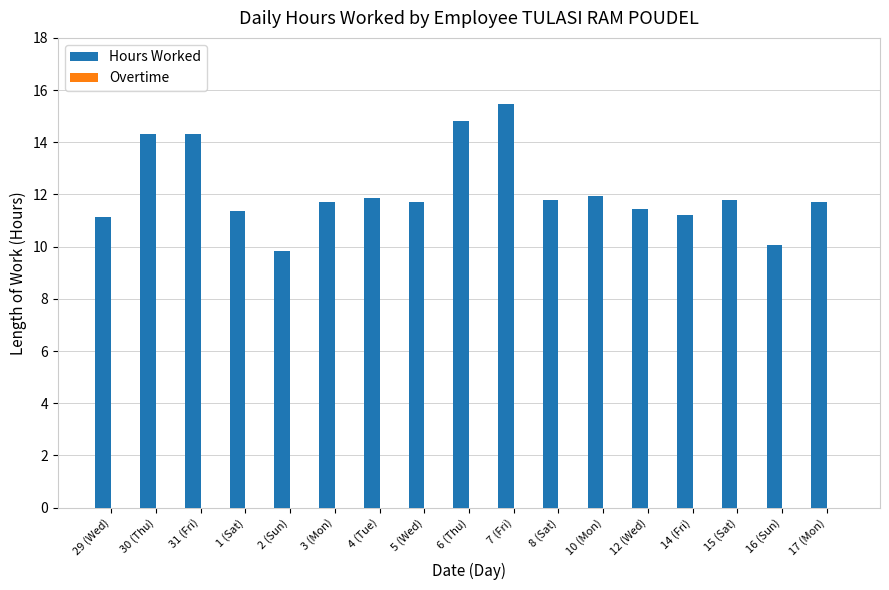

How many bars are there in total?

17